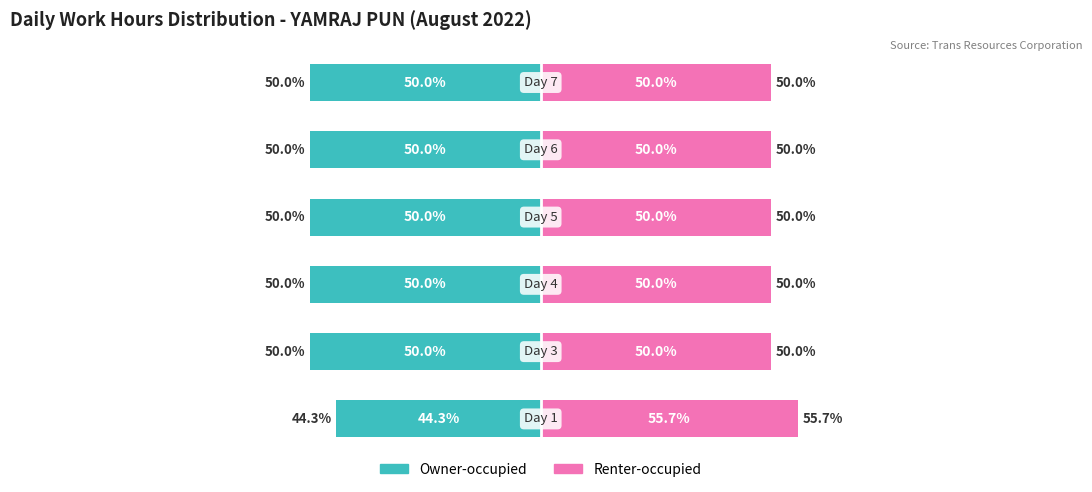

At 5, list the series in order from smallest to largest.

Owner-occupied, Renter-occupied